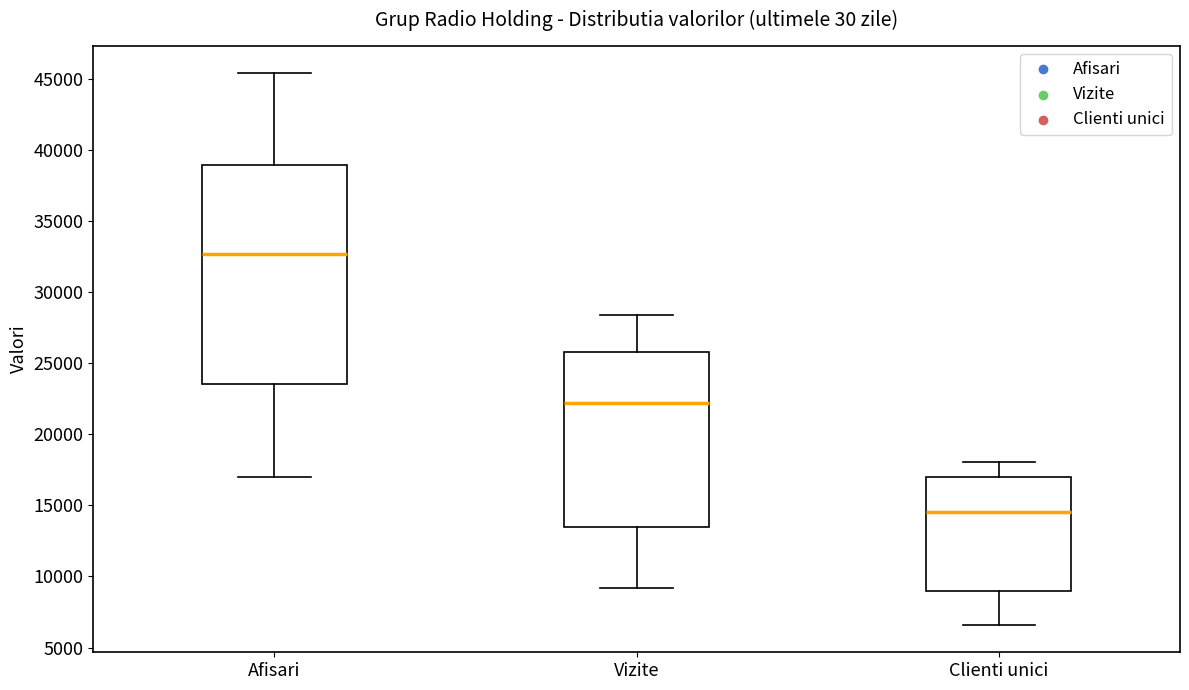

Comparing the boxes themselves (not the whiskers), which one is the tallest?

Afisari